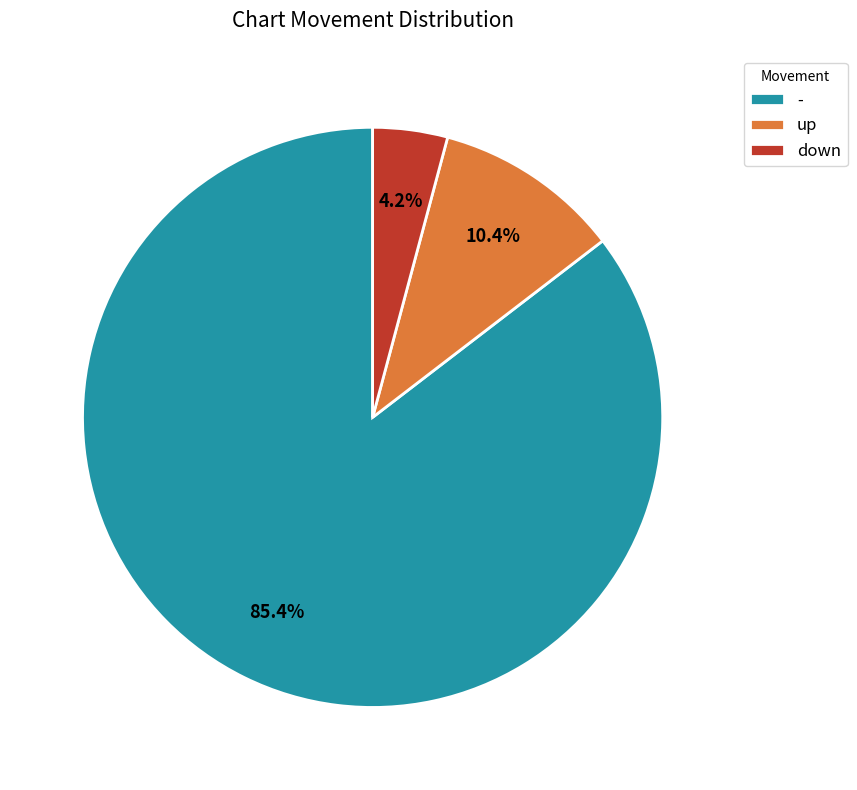

How many segments does this pie chart have?

3